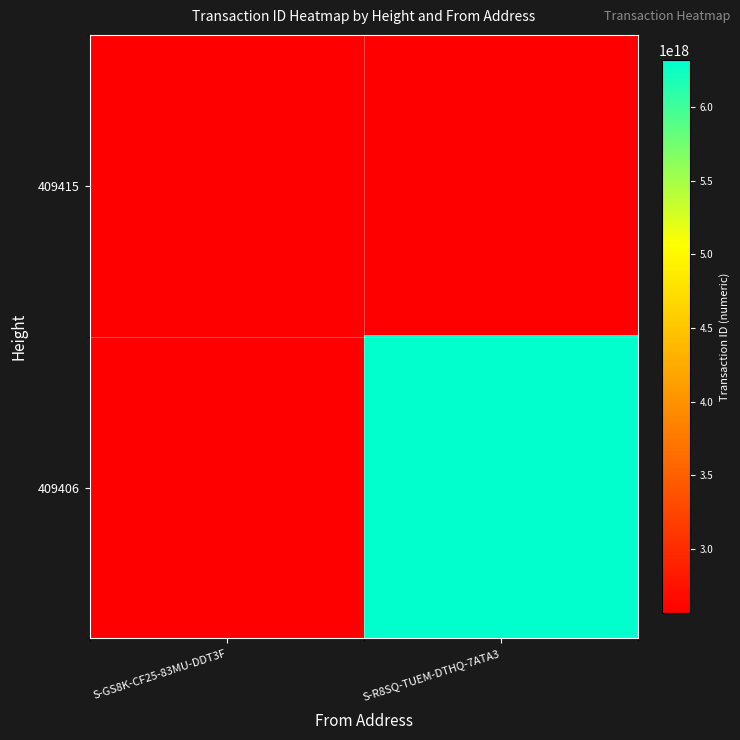

At which label does 409415 reach its minimum?

S-GS8K-CF25-83MU-DDT3F